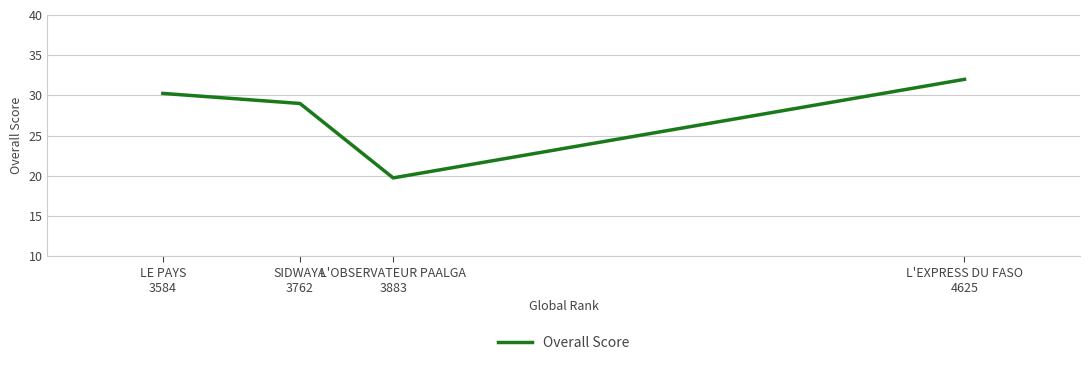

At which category does the chart reach its peak across all series?

L'EXPRESS DU FASO
4625